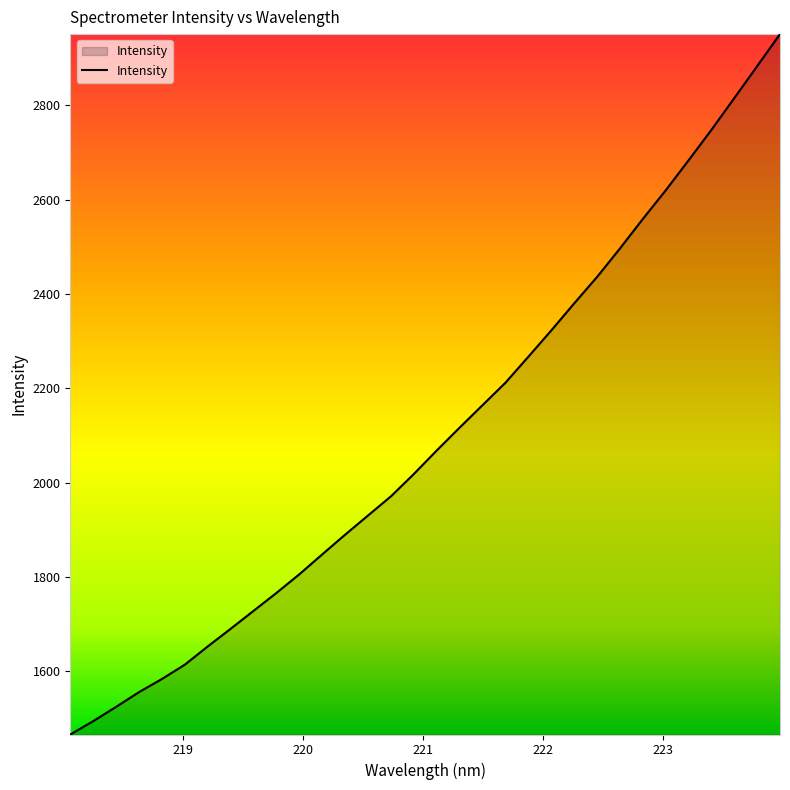

What is the difference between the maximum and minimum values?

1485.4